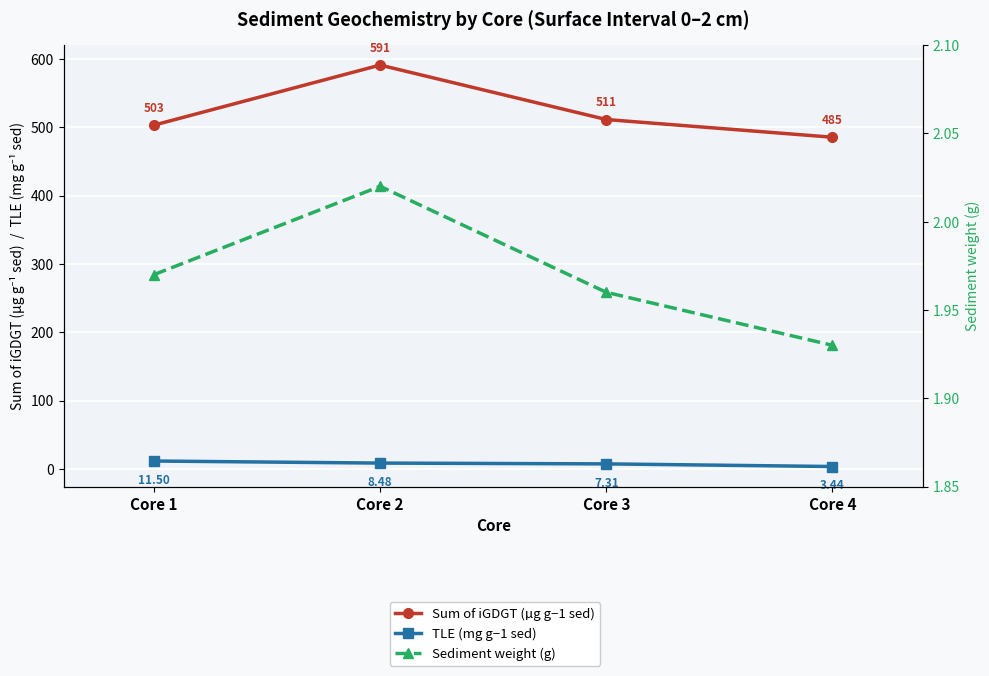

List the series in order of their peak value, highest first.

Sum of iGDGT (µg g−1 sed), TLE (mg g−1 sed), Sediment weight (g)